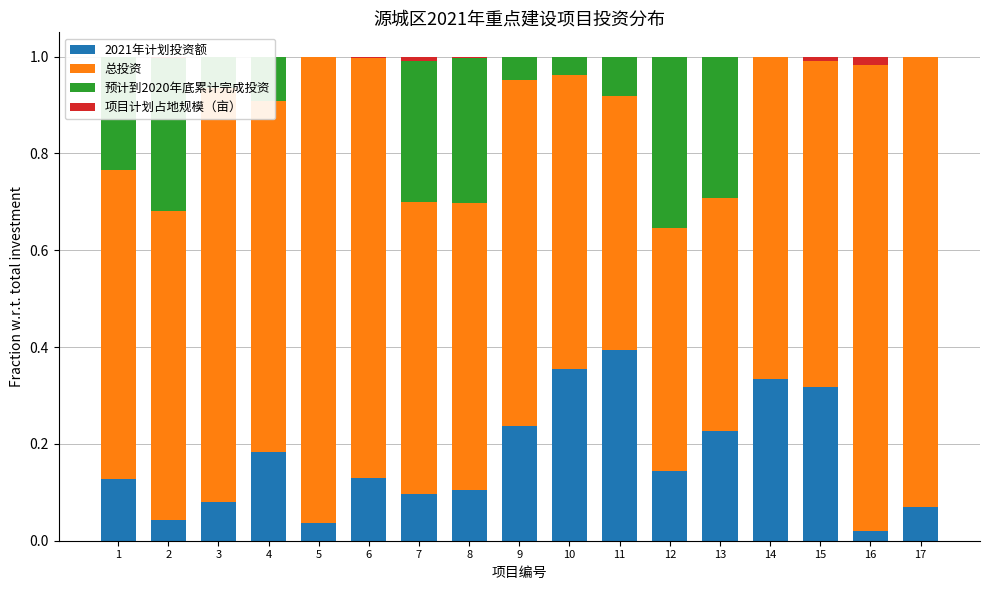

What is the approximate value of 2021年计划投资额 at 8?

0.1